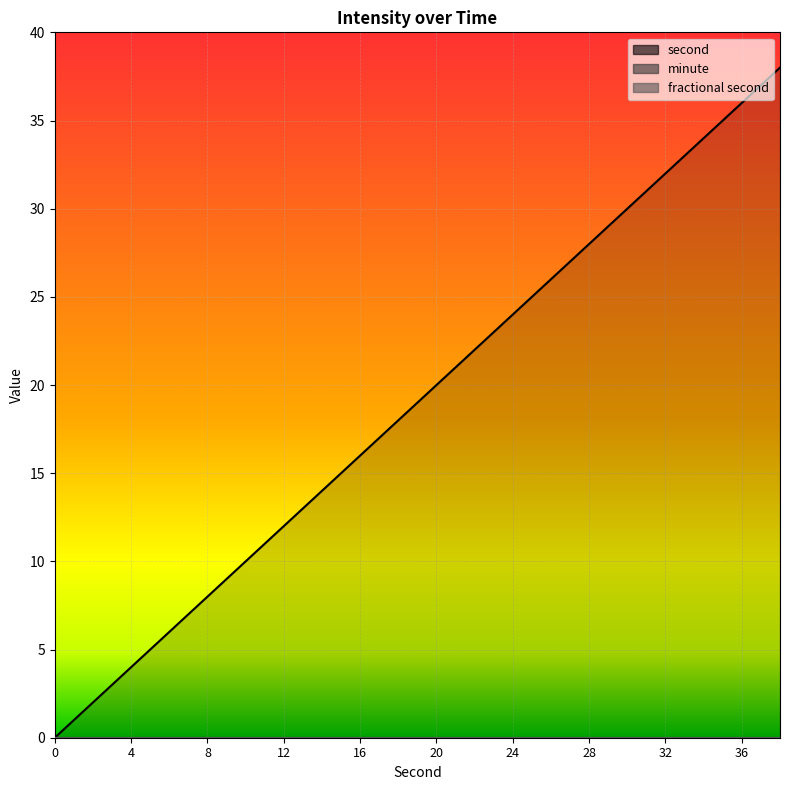

True or false: fractional second and minute cross at least once.

False